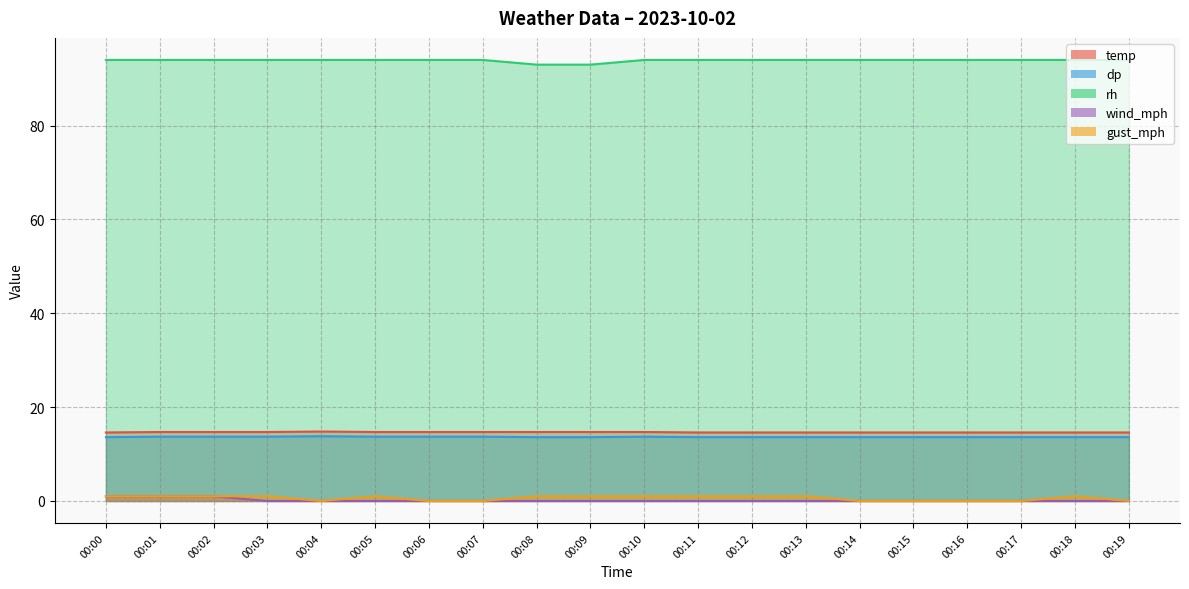

Rank the series by their maximum value, from highest to lowest.

rh, temp, dp, wind_mph, gust_mph